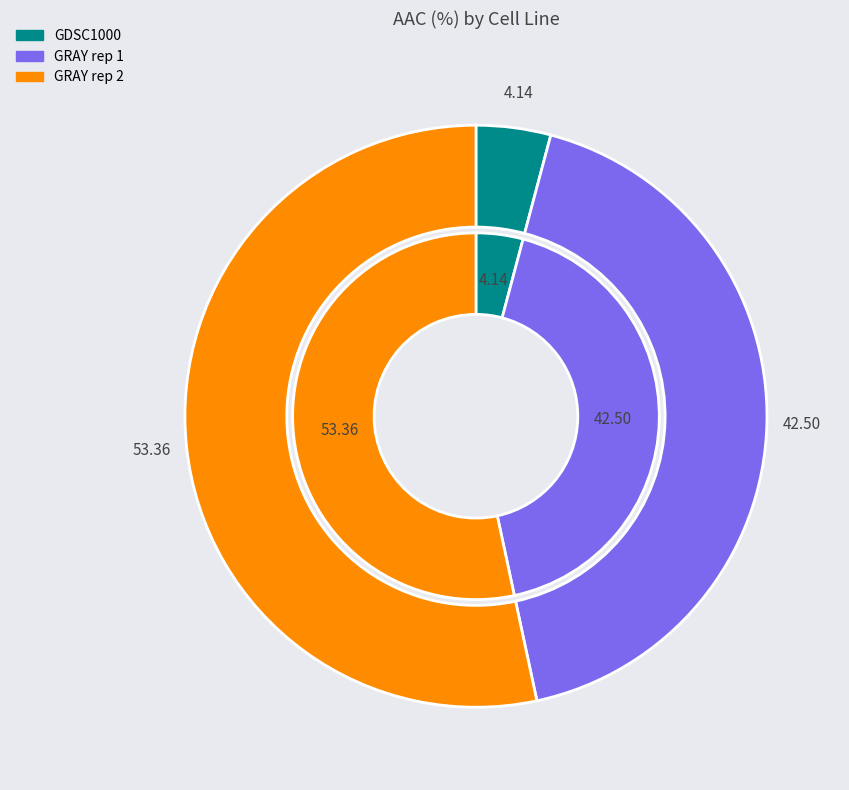

How many segments does this pie chart have?

3